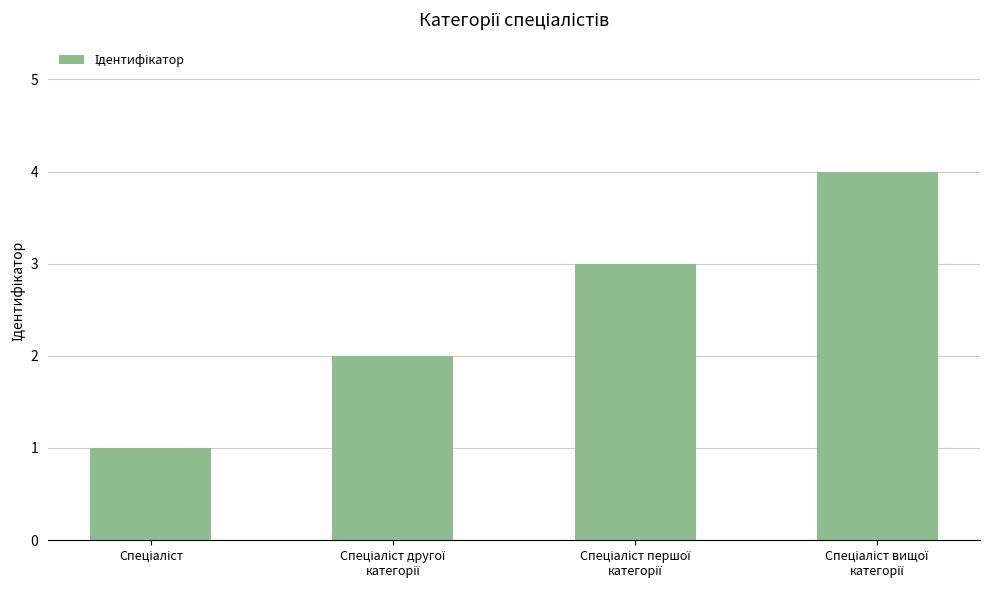

What is the difference between the maximum and minimum values?

3